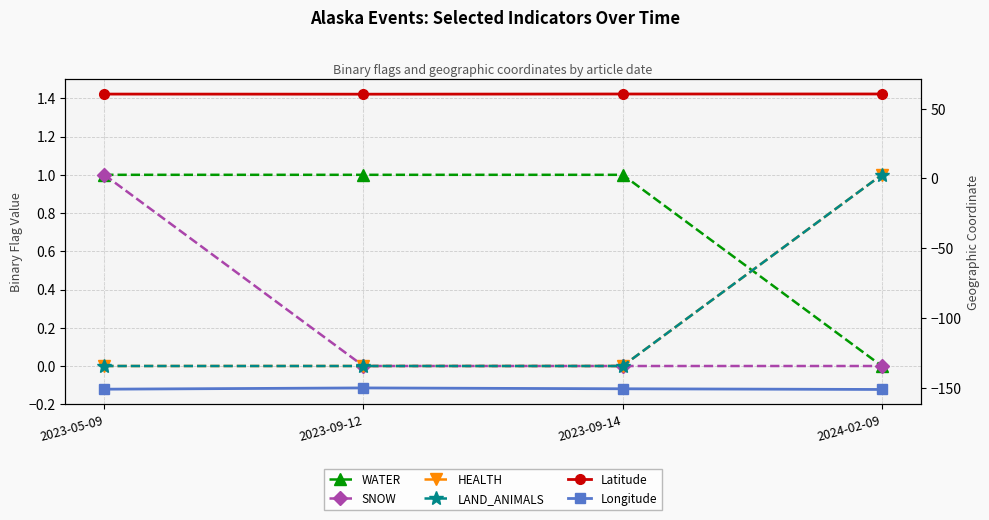

True or false: SNOW and Latitude cross at least once.

False